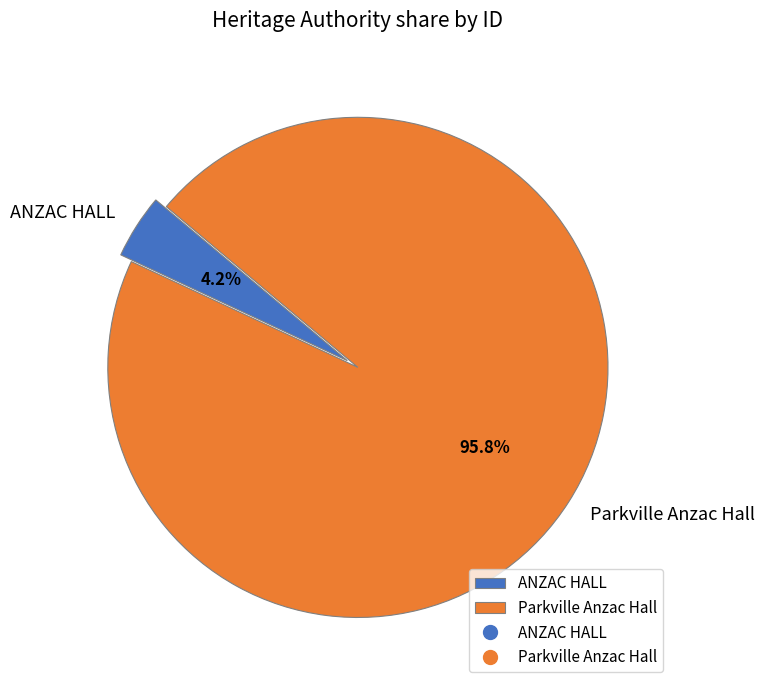

How many segments does this pie chart have?

2